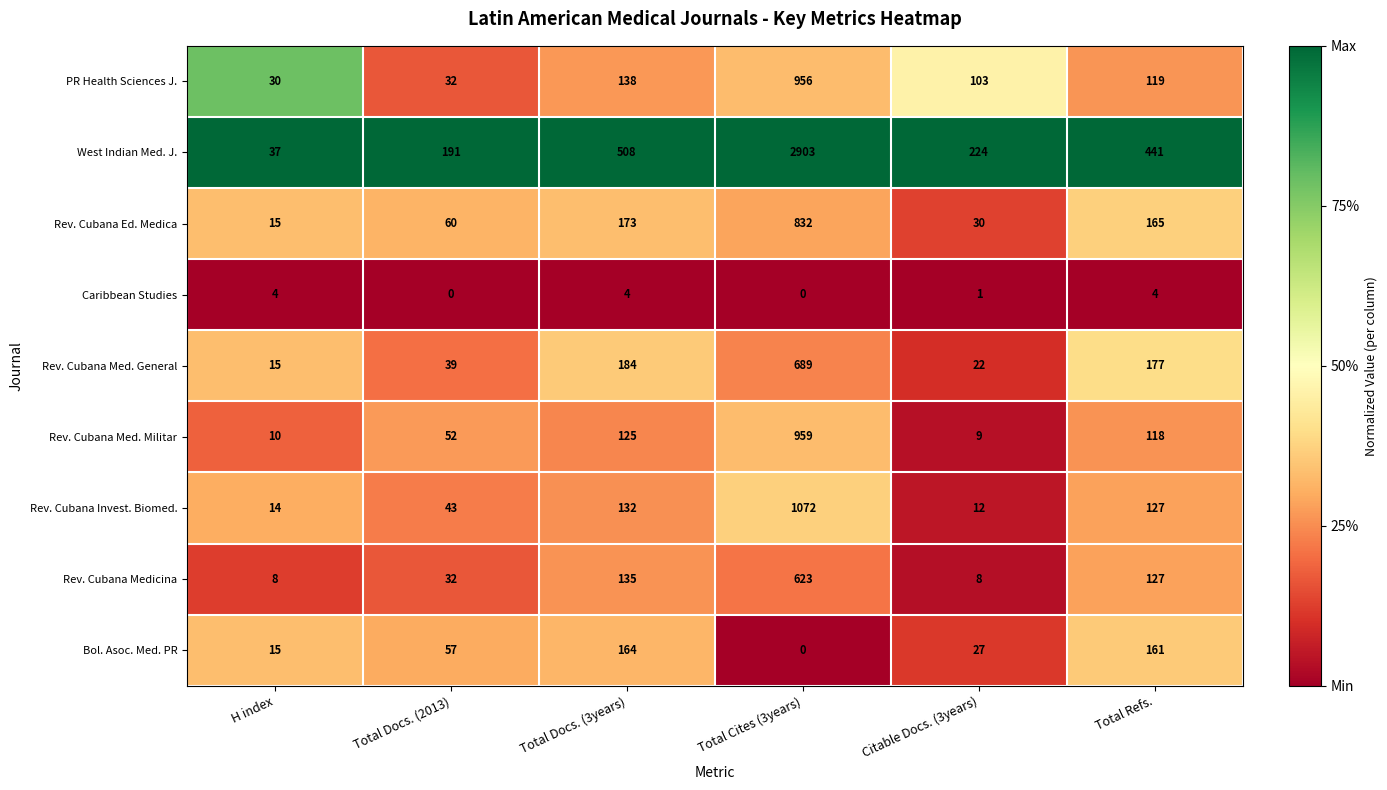

What is the sum of all Caribbean Studies values?

13